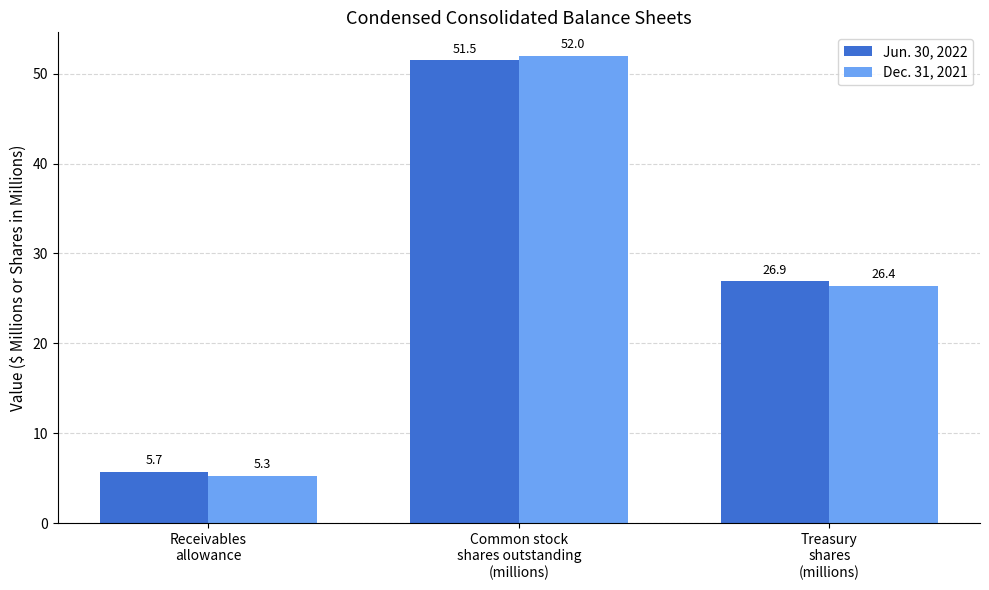

How many categories are shown in the chart?

3